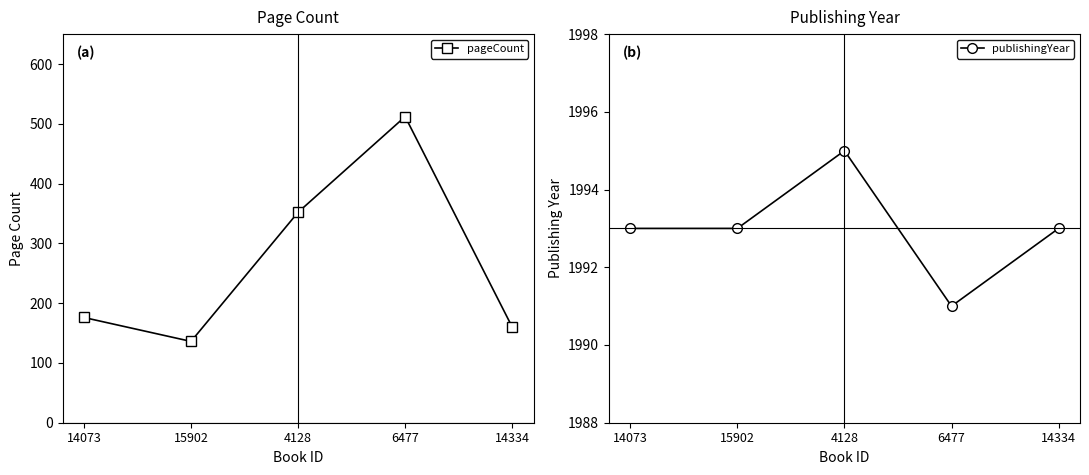

What is the label of the 3rd point from the left?

4128